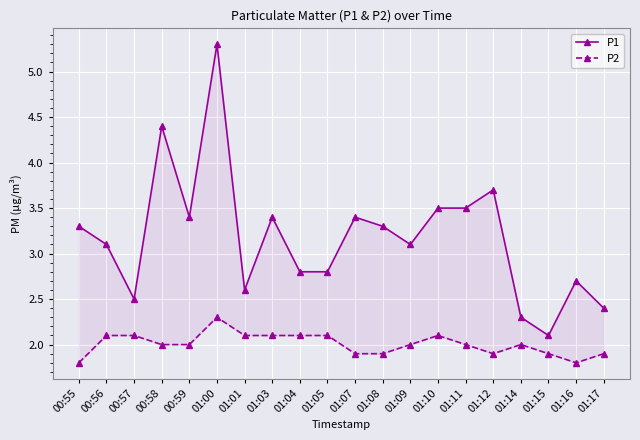

The P1 series shows 3.7 at 01:12. True or false?

True